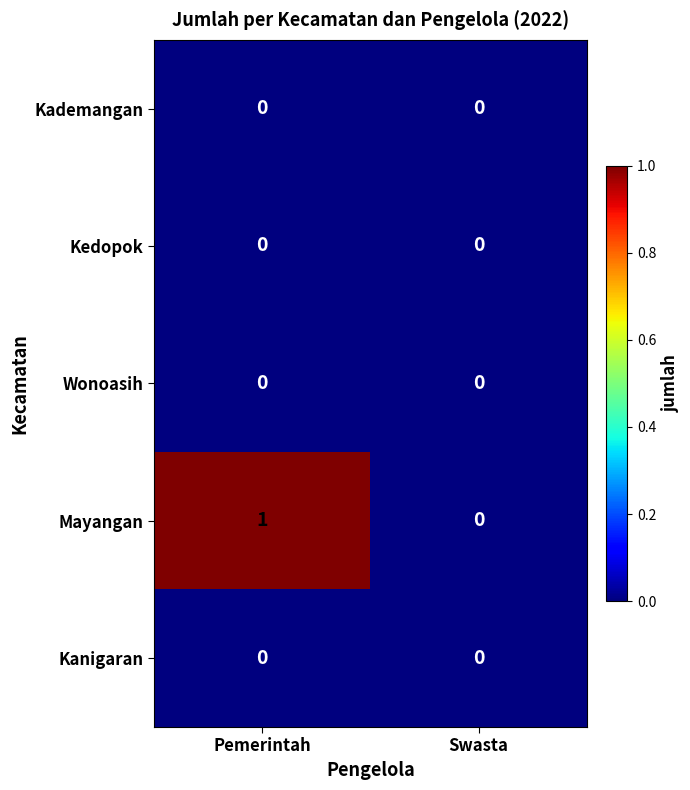

Which series has the largest total across all categories?

Mayangan